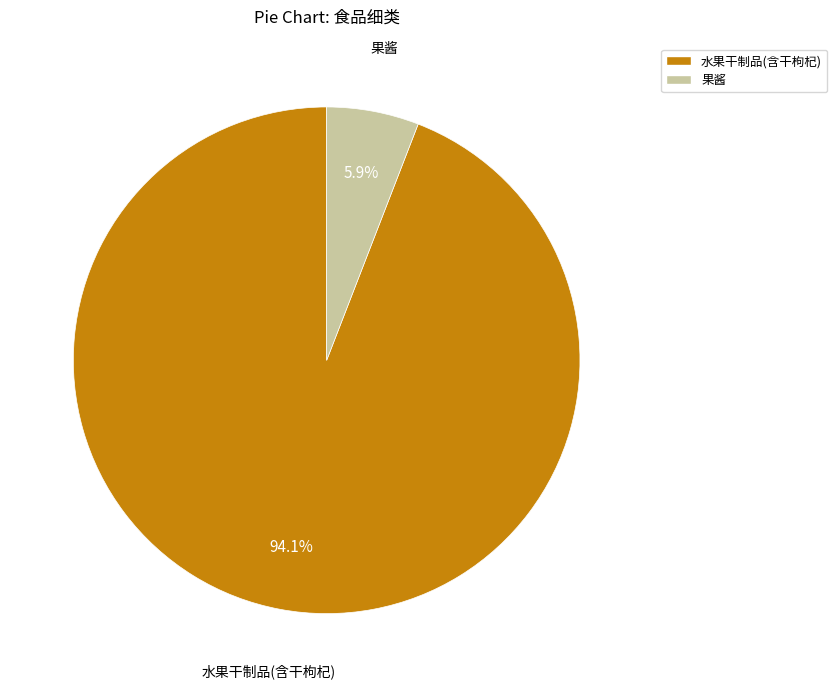

Which category has the smallest portion of the pie?

果酱